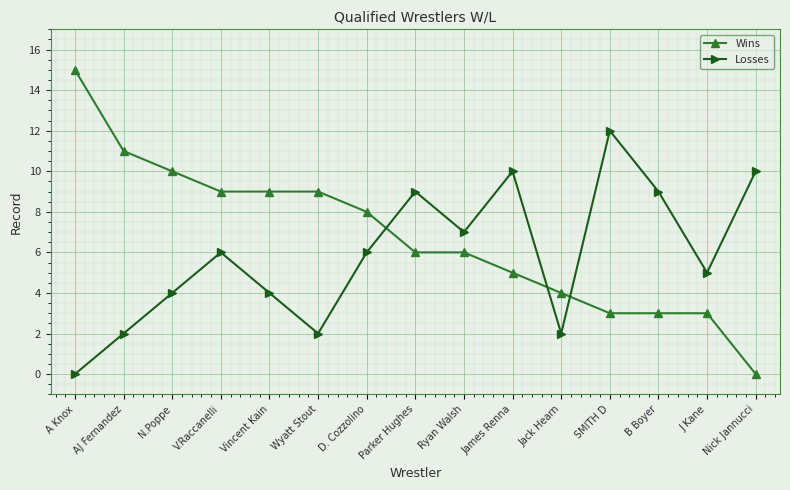

What is the difference between the maximum and minimum values in the Losses series?

12